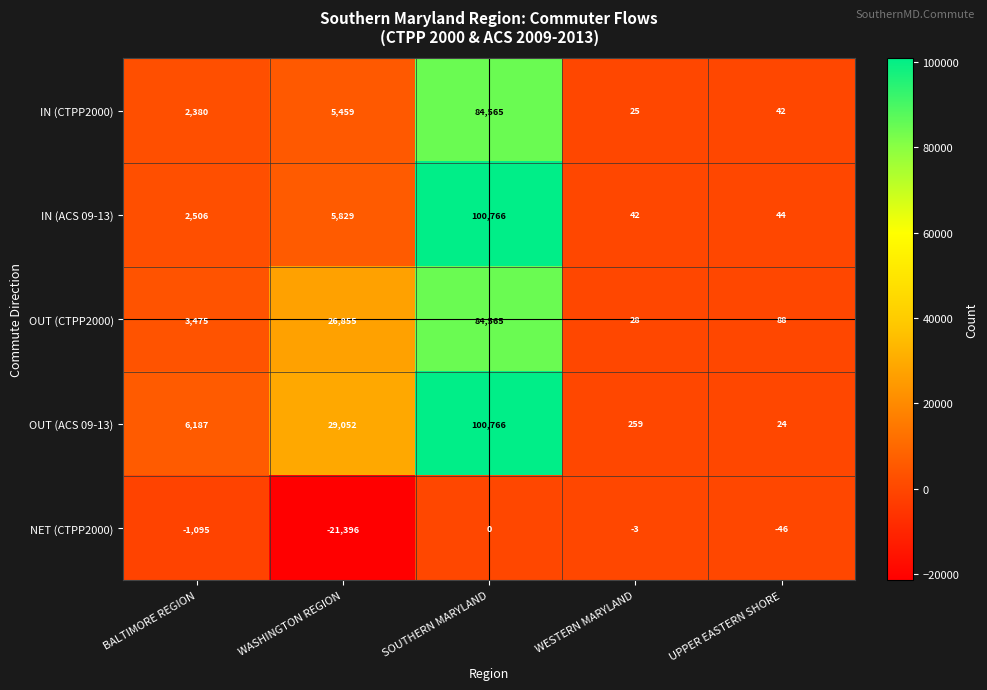

Rank the categories by OUT (CTPP2000) value from lowest to highest.

WESTERN MARYLAND, UPPER EASTERN SHORE, BALTIMORE REGION, WASHINGTON REGION, SOUTHERN MARYLAND